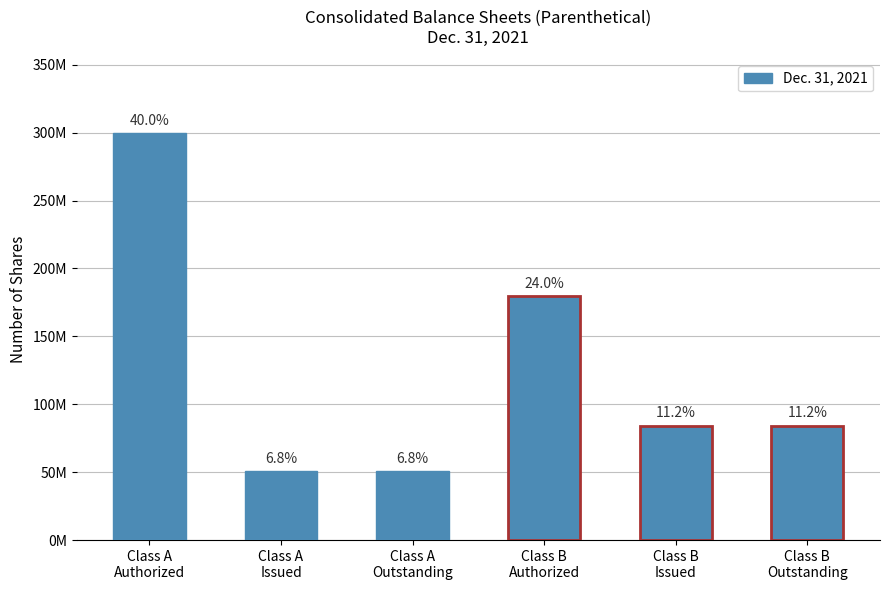

Does the chart contain any negative values?

No